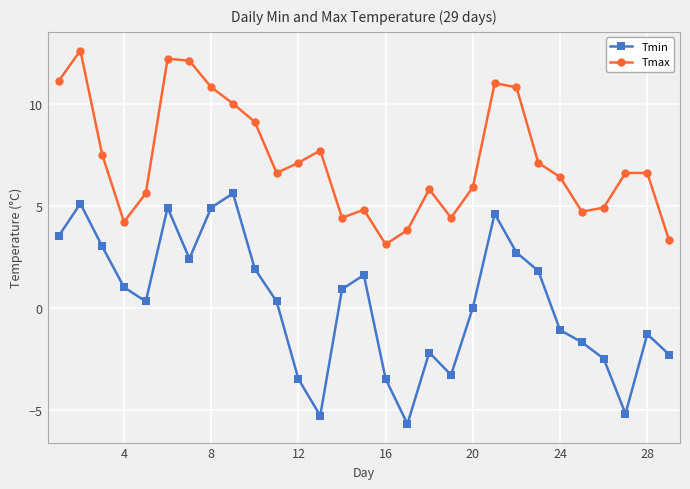

What is the difference between the second highest and minimum values in the Tmax series?

9.1